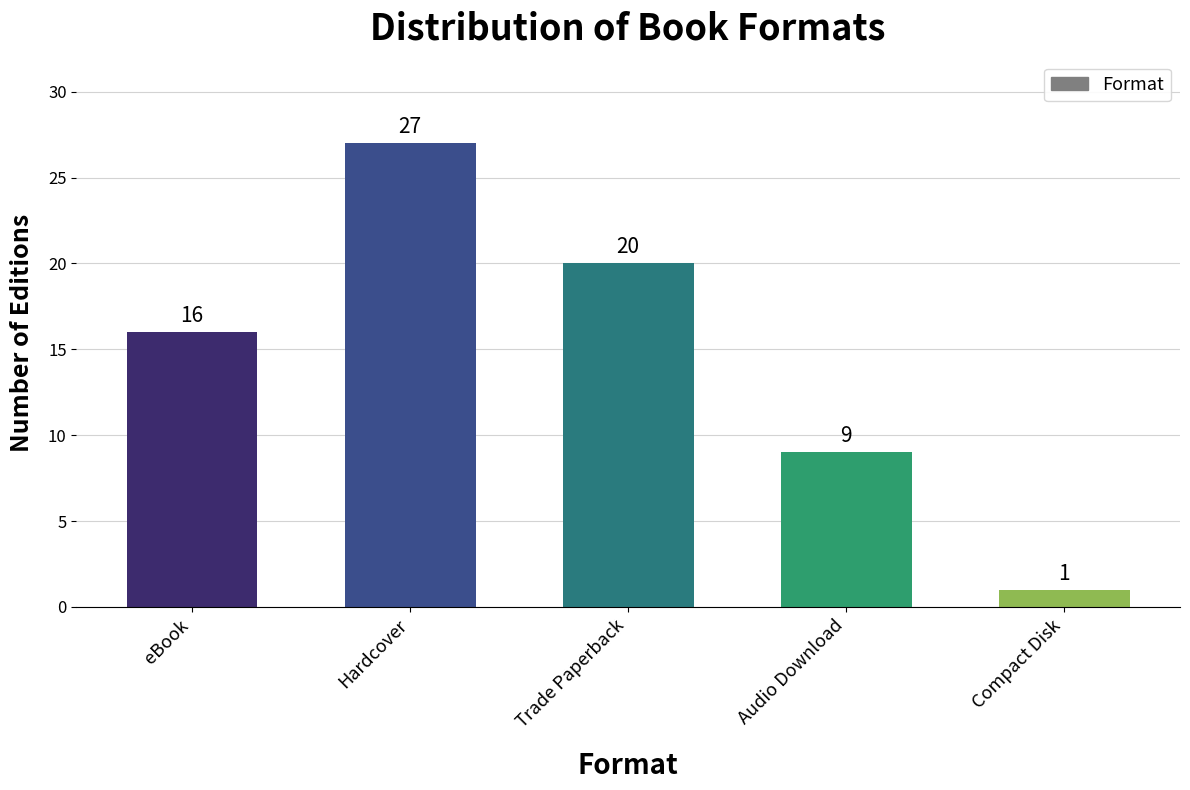

Is it true that the value at Trade Paperback is 31?

False